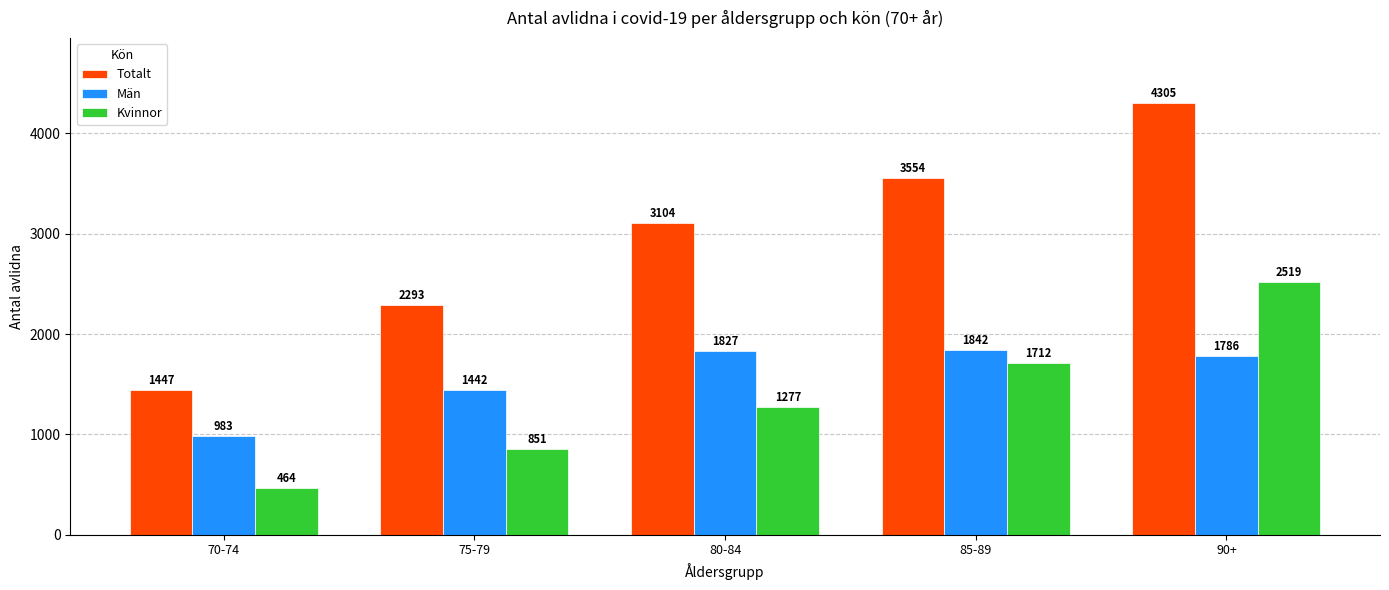

What is the maximum value for Kvinnor?

2519